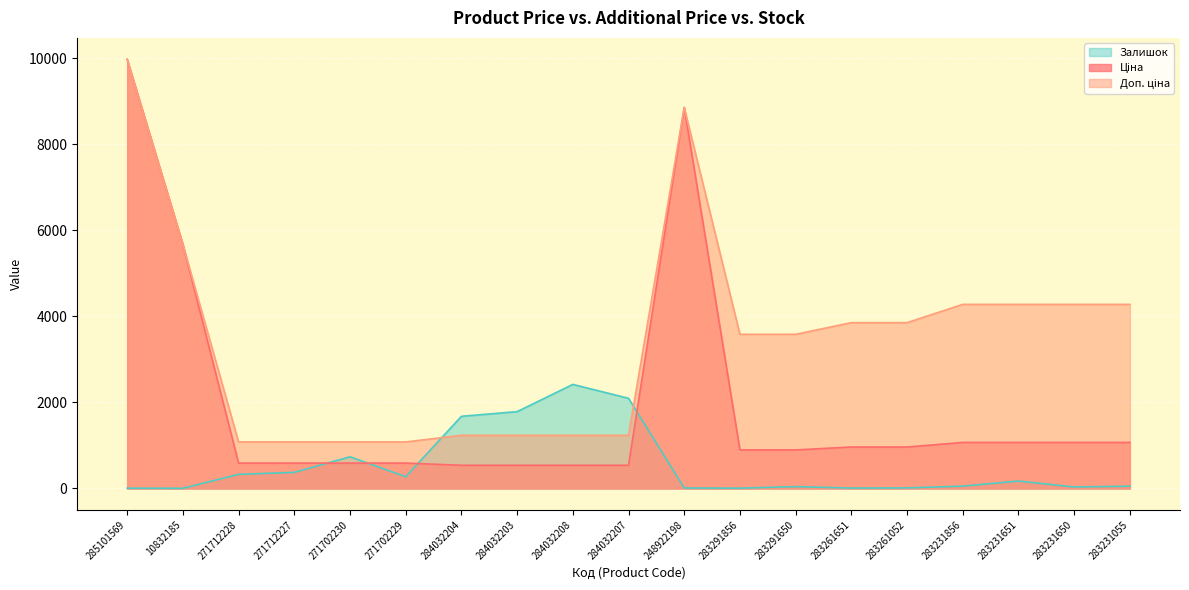

What is the value of the Доп. ціна point at the 7th from the left?

1235.4